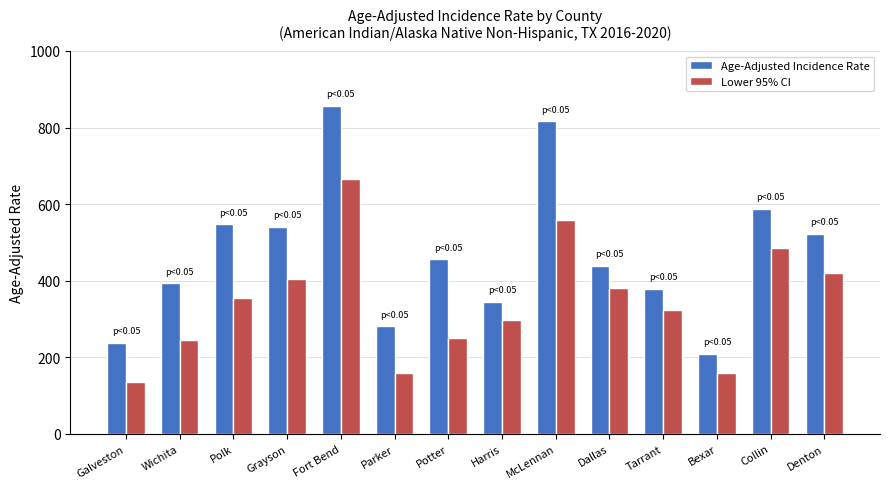

Is the value of Age-Adjusted Incidence Rate at McLennan greater than the value of Lower 95% CI at Galveston?

Yes